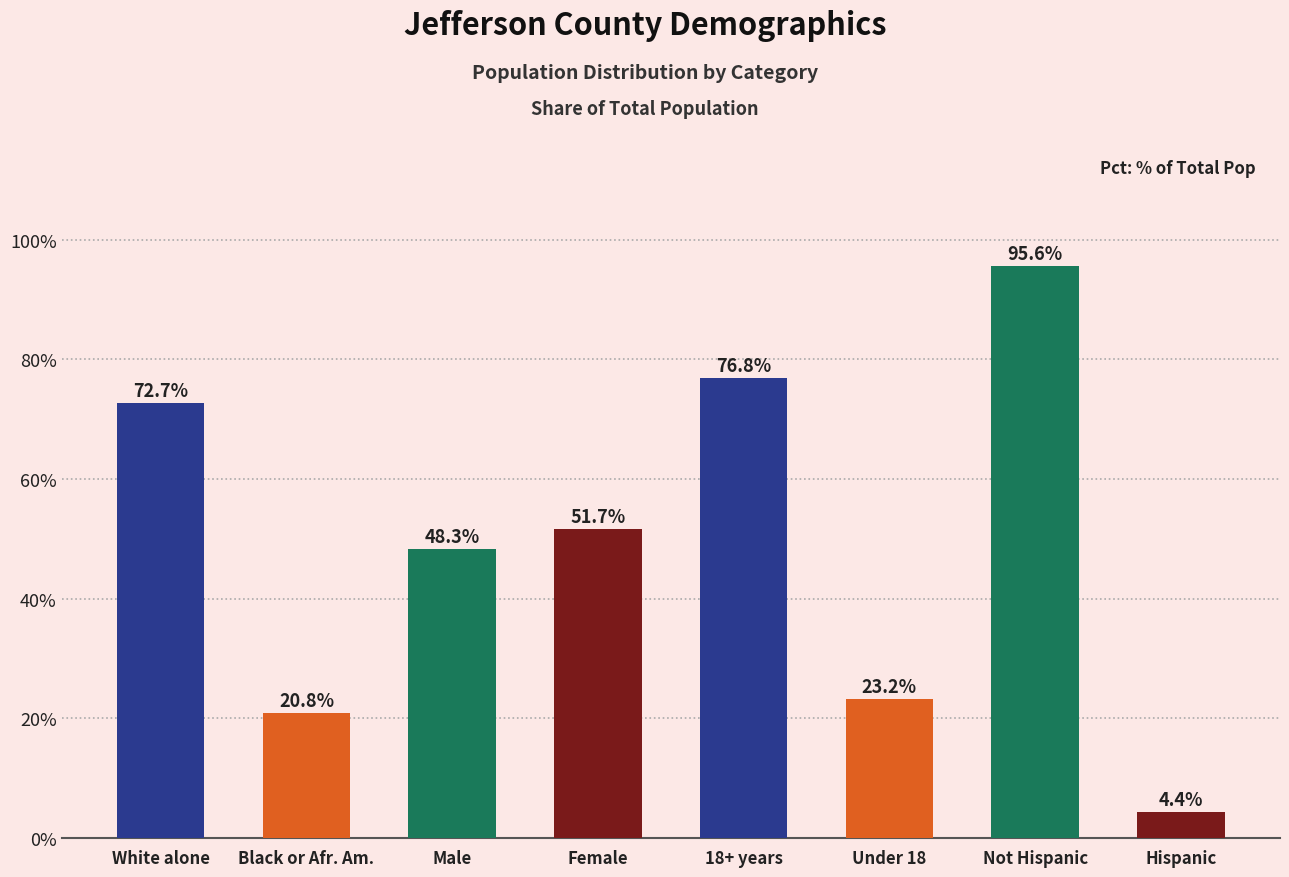

How many bars are there in total?

8